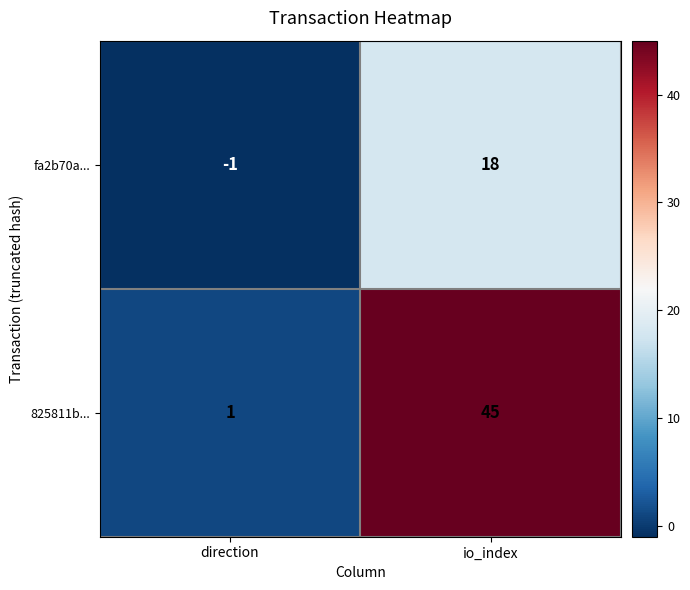

What is the sum of all 825811b... values?

46